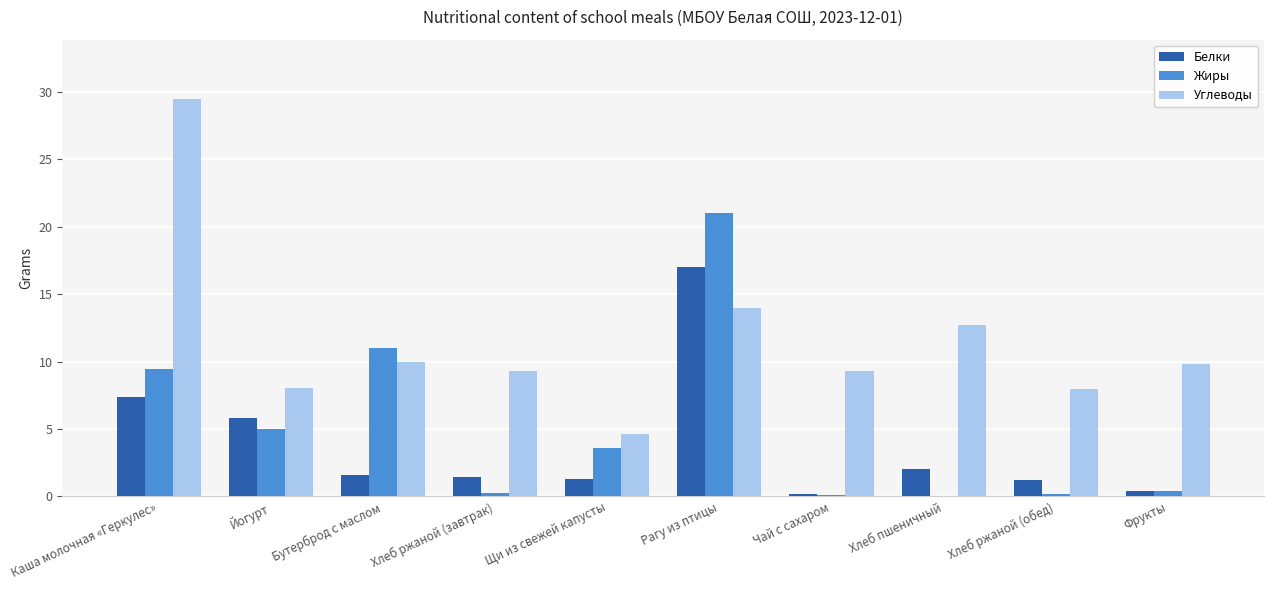

Which series changed the most between Каша молочная «Геркулес» and Щи из свежей капусты?

Углеводы